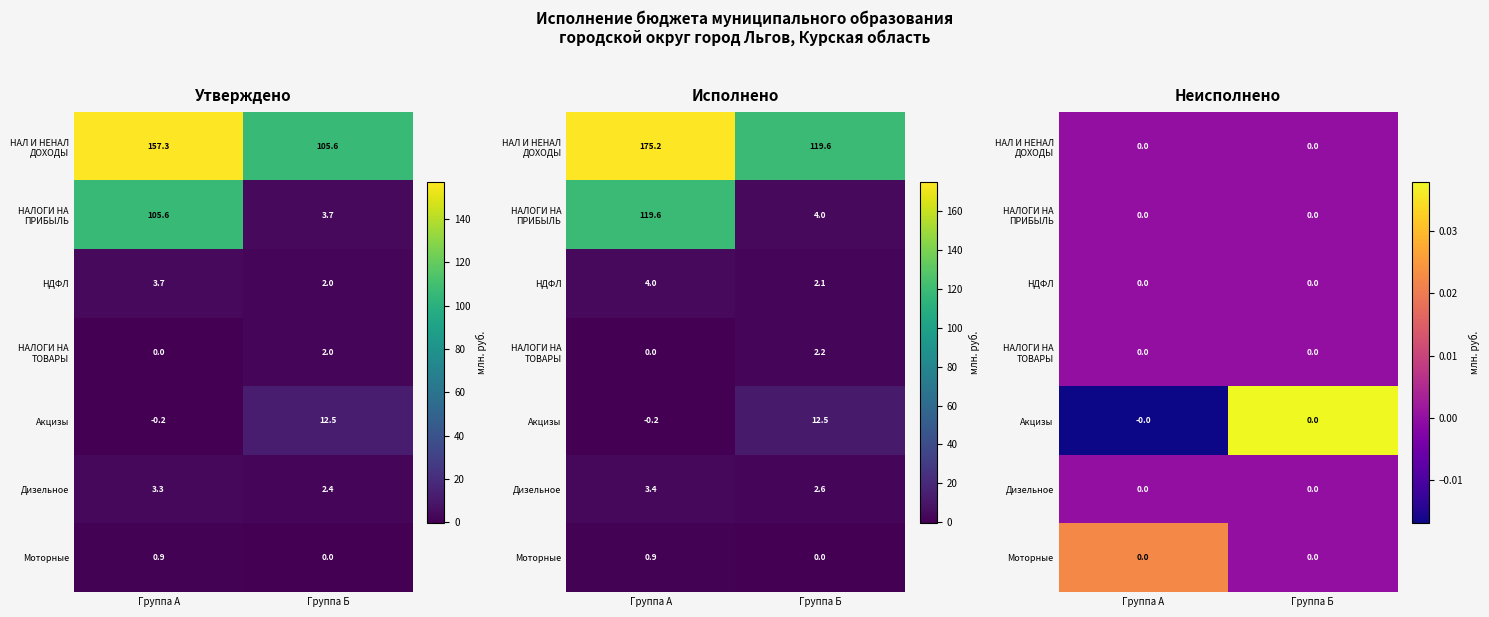

Rank the series by their maximum value, from lowest to highest.

НАЛ И НЕНАЛ ДОХОДЫ, НАЛОГИ НА ПРИБЫЛЬ, НДФЛ, НАЛОГИ НА ТОВАРЫ, Дизельное, Моторные, Акцизы